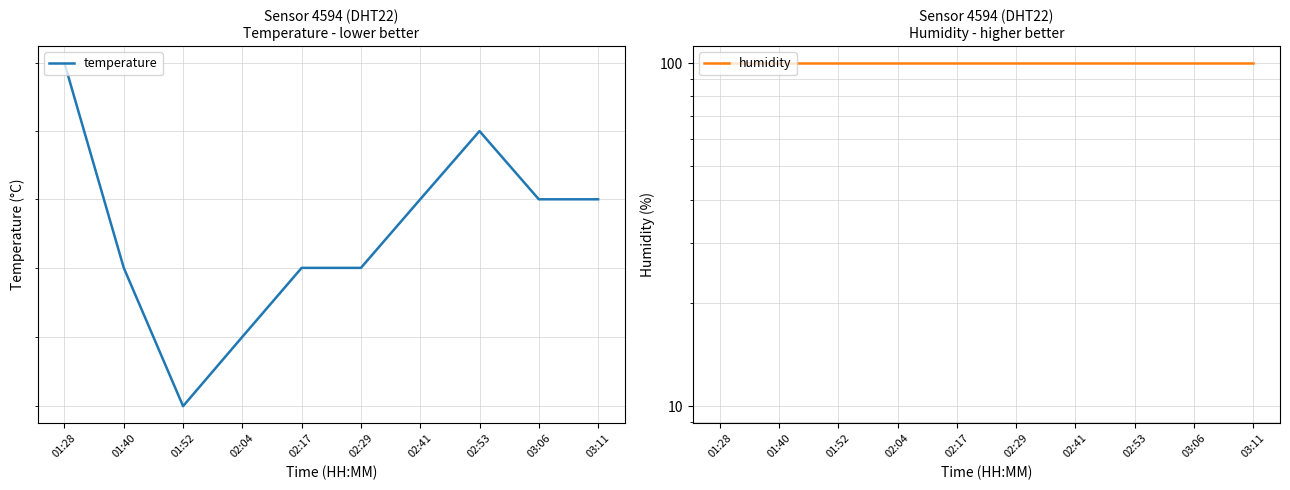

How many lines are shown in the chart?

2